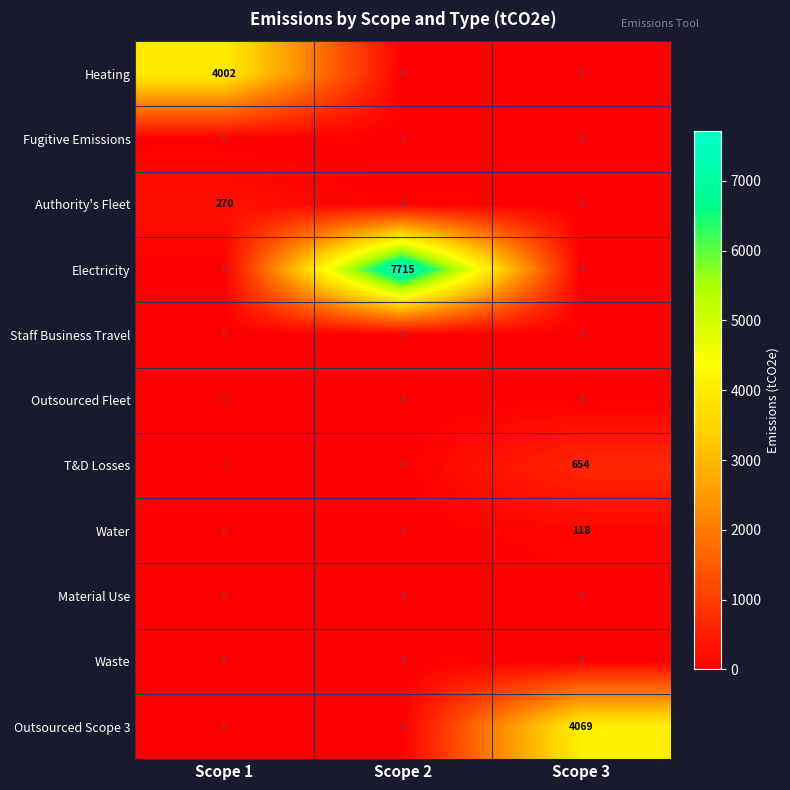

The value of Heating at Scope 1 is 4002. True or false?

True